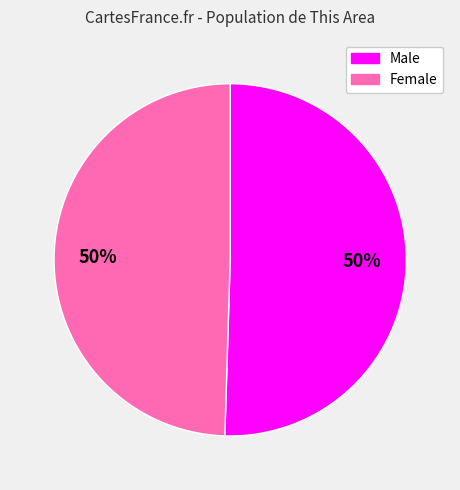

To the nearest percent, what is the combined percentage of Female and Male?

100%